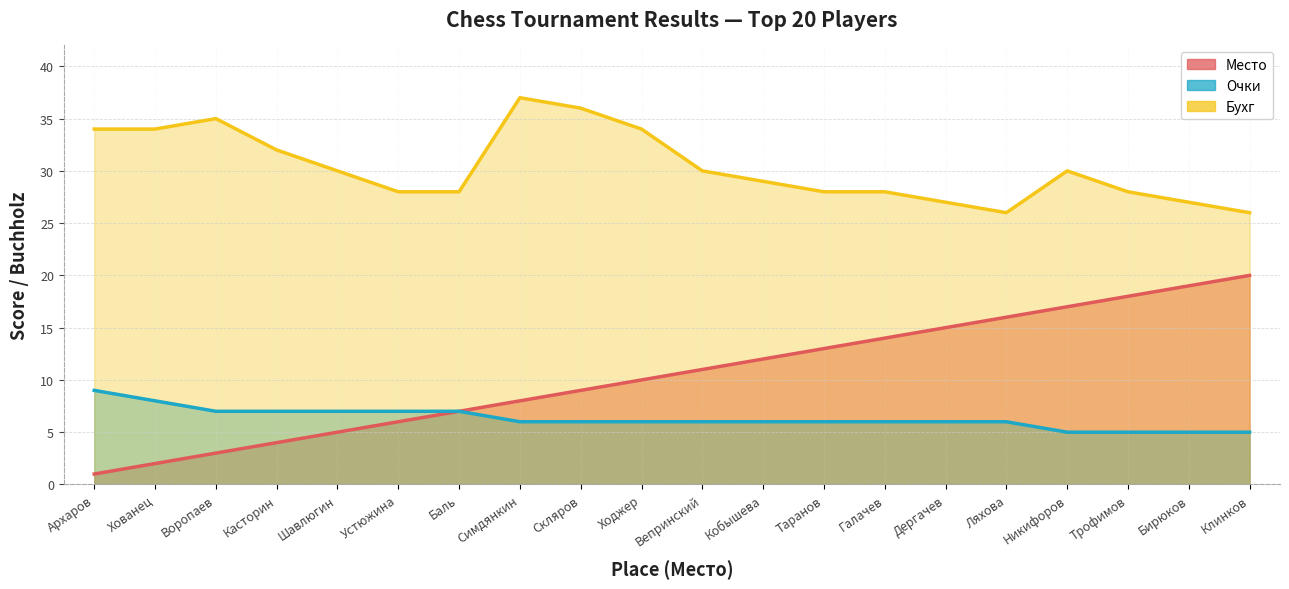

What is the value of the Бухг point at the 16th from the left?

26